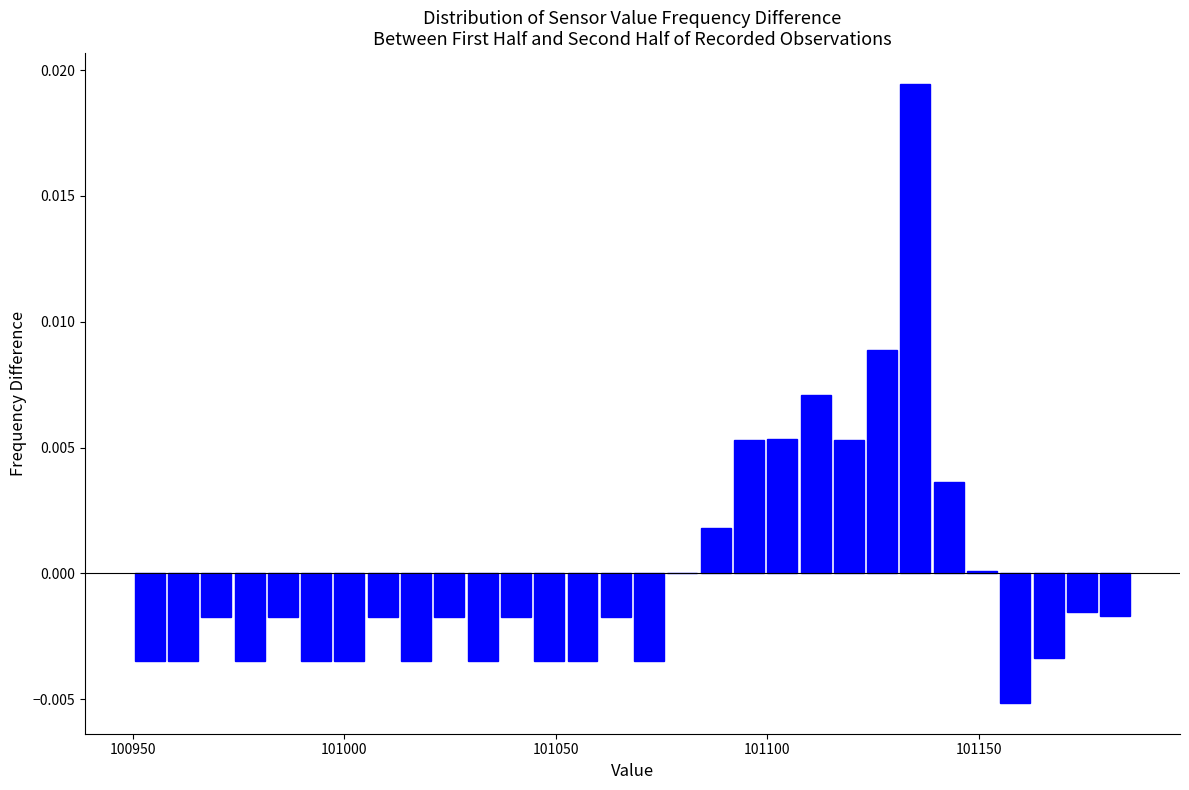

Around what value on the x-axis is the tallest bar? Give the approximate position of its centre, as read against the axis.

101135